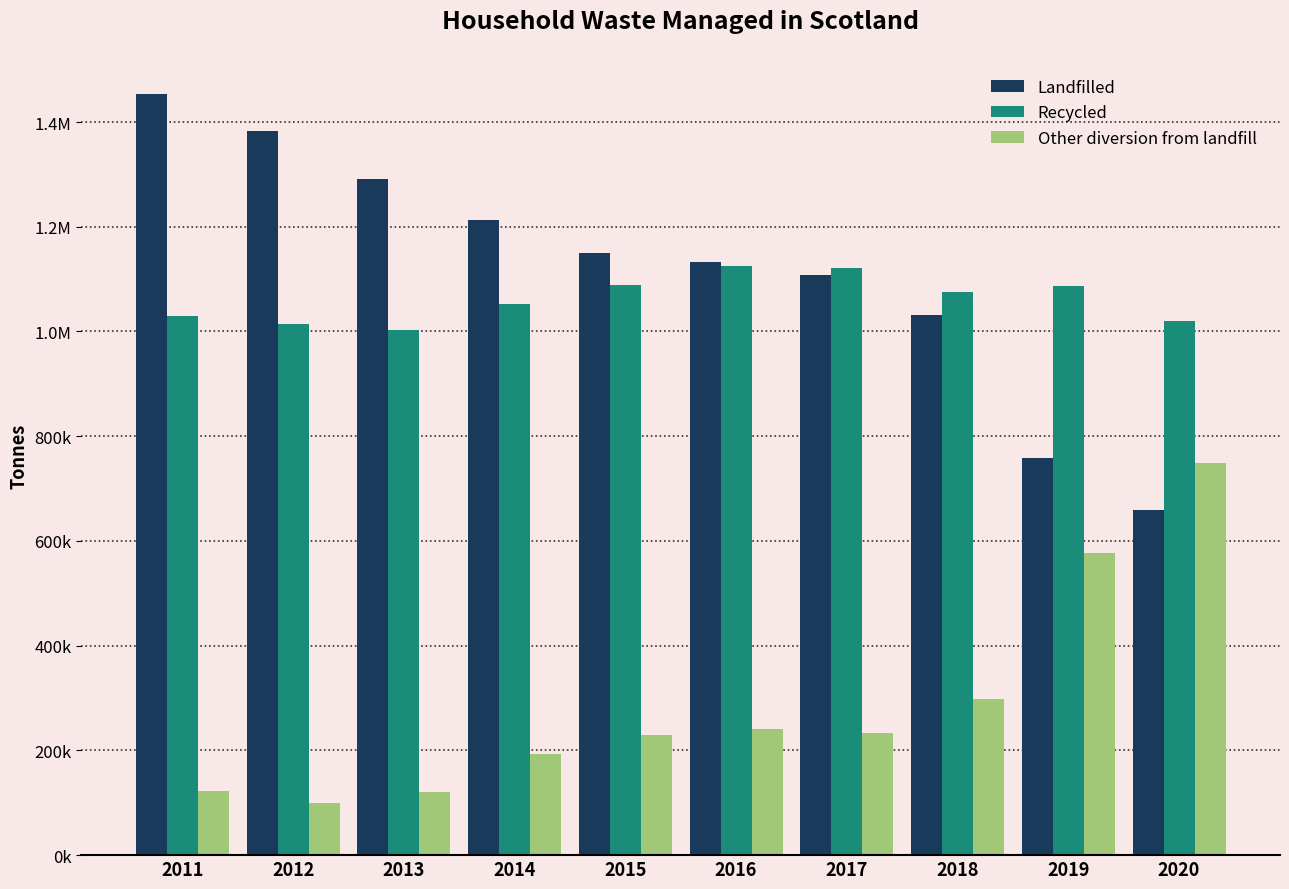

What is the maximum value for Landfilled?

1453789.4